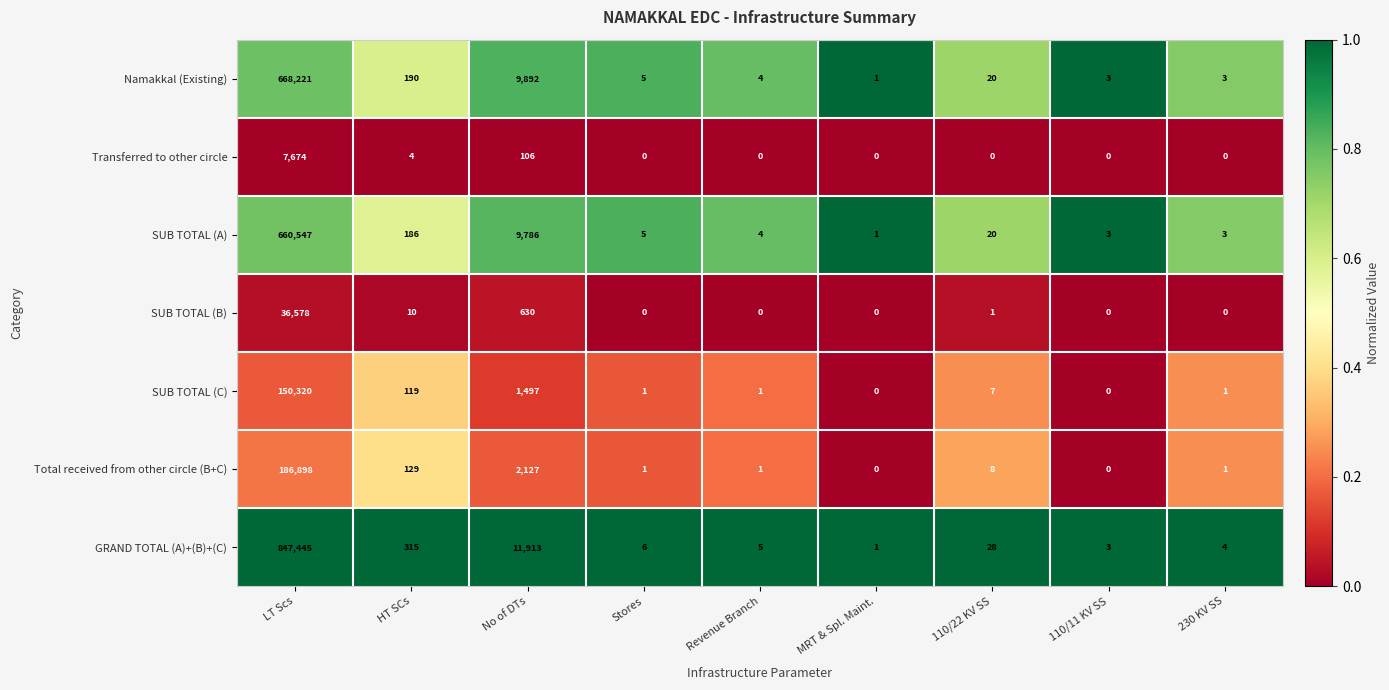

At which category does the chart reach its peak across all series?

LT Scs